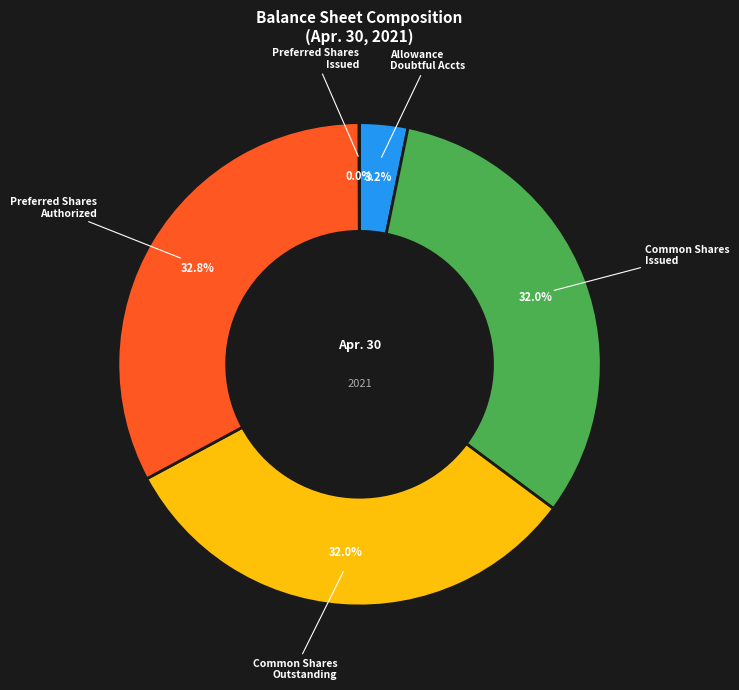

Does any single category account for the majority?

No